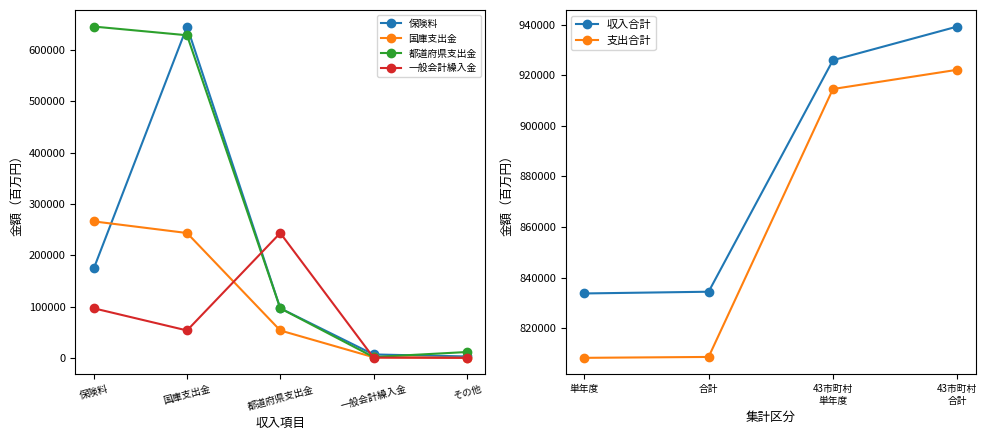

What is the maximum value for 保険料?

645456